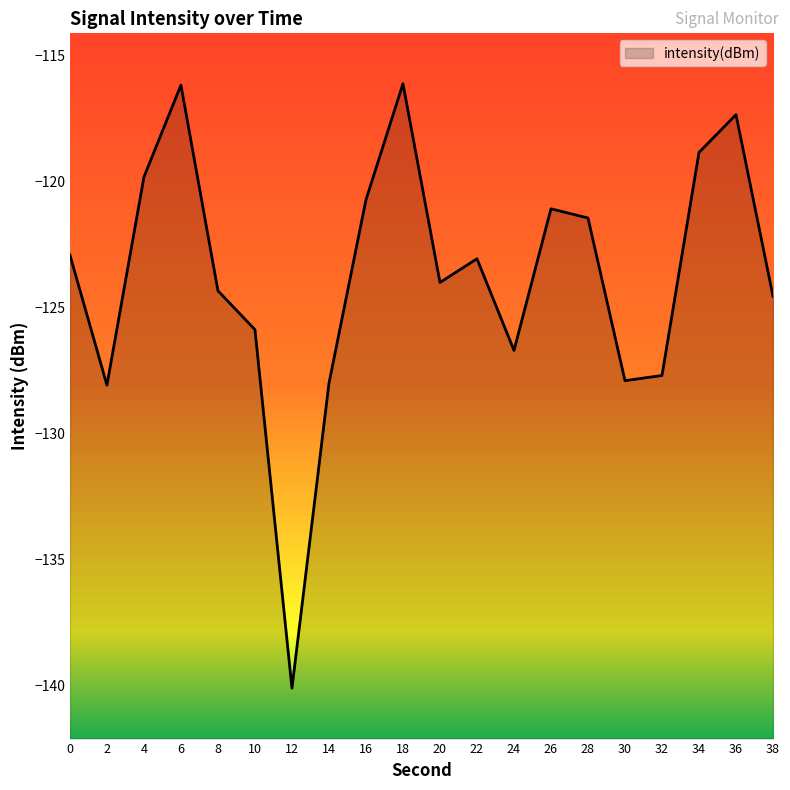

Rank the categories by value from lowest to highest.

12, 2, 14, 30, 32, 24, 10, 38, 8, 20, 22, 0, 28, 26, 16, 4, 34, 36, 6, 18